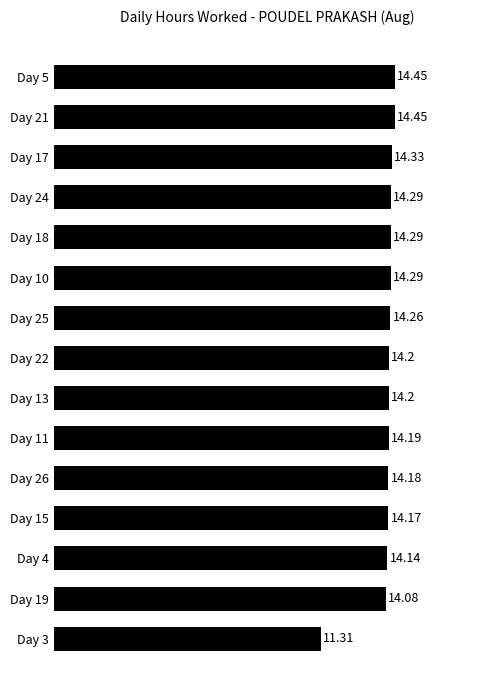

What is the sum of all values?

210.8